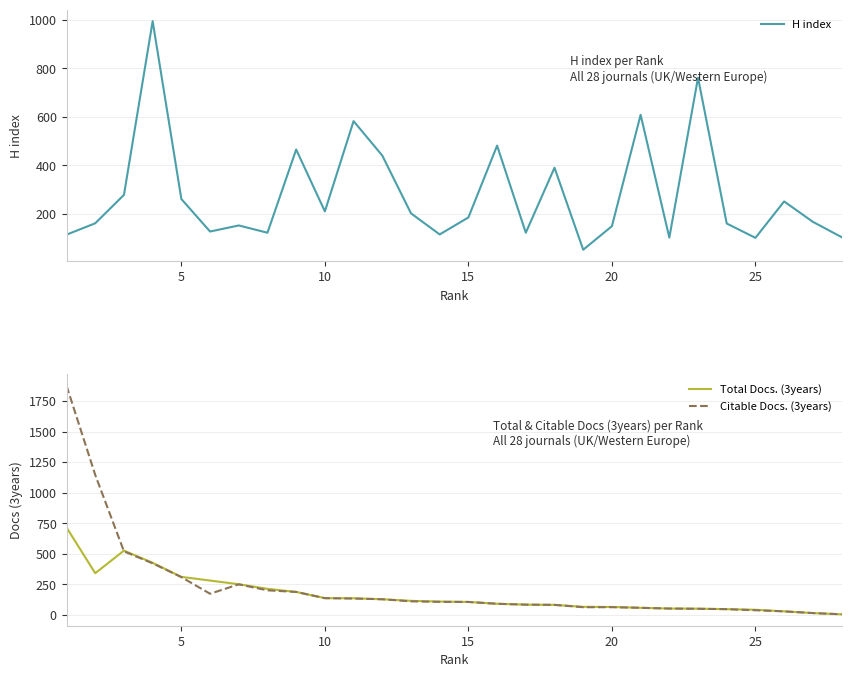

Reading left to right, list all the values displayed in this chart.

H index: 114	161	278	994	261	127	152	122	465	210	582	440	202	115	185	481	122	390	52	149	608	102	761	160	101	251	167	104
Total Docs. (3years): 715	341	526	426	311	281	251	213	188	137	136	128	115	109	106	91	84	82	66	65	58	52	51	47	42	29	15	5
Citable Docs. (3years): 1875	1145	520	422	309	173	250	201	188	137	134	128	111	107	106	91	84	82	63	63	58	52	50	47	38	29	15	5